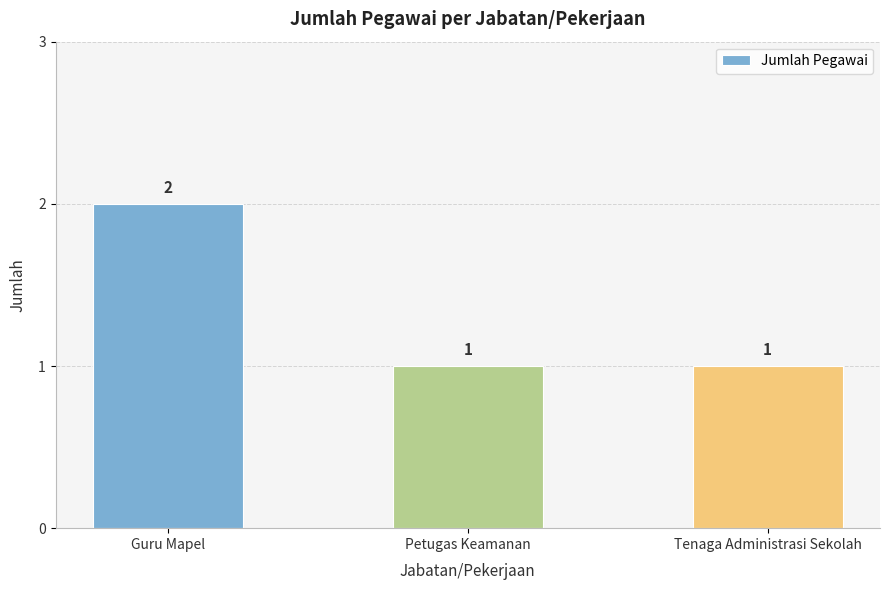

What is the value of the 3rd bar from the left?

1